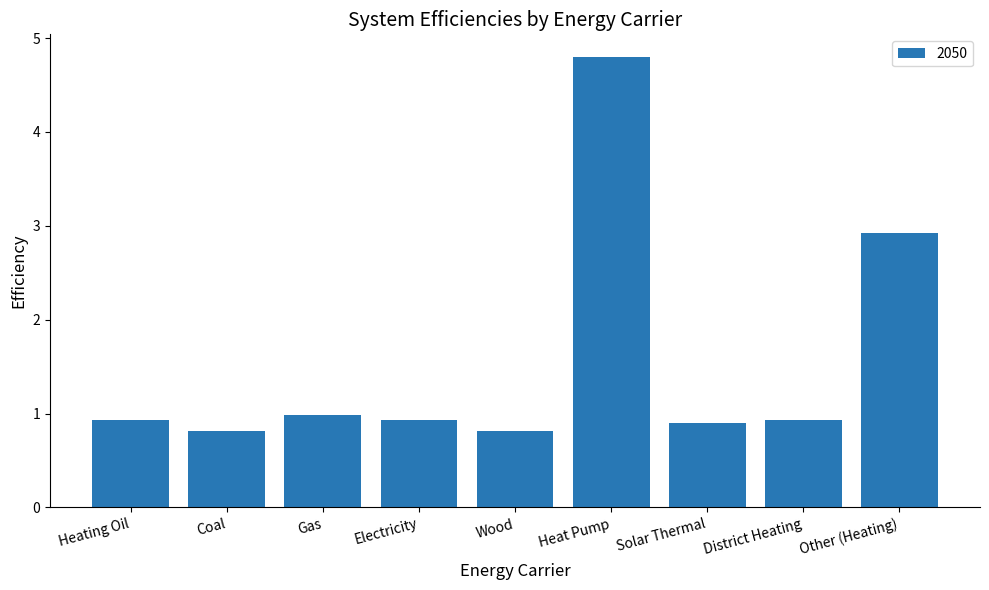

What is the minimum value shown in the chart?

0.8